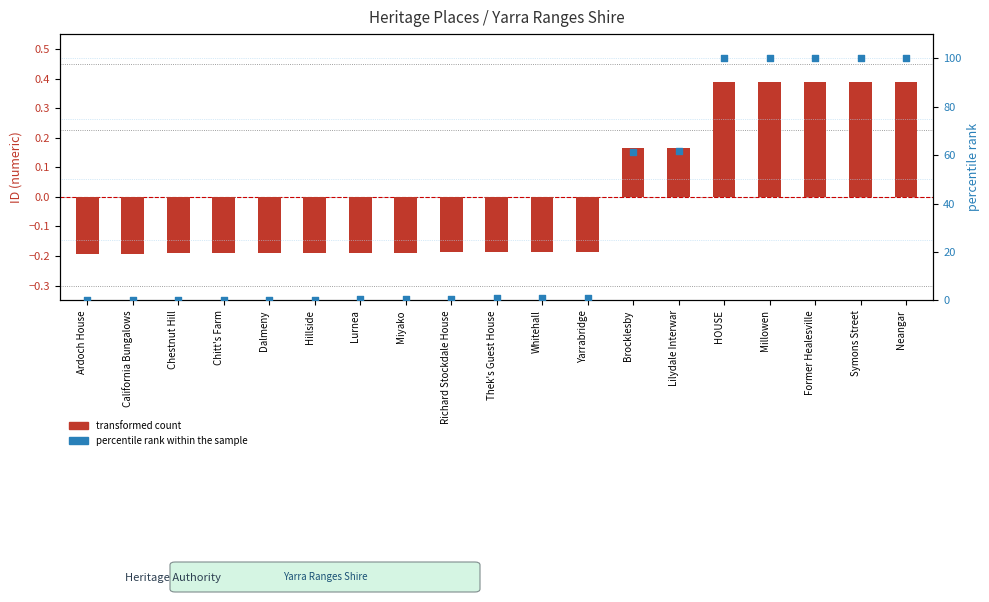

Which series has the widest spread of Y values?

percentile rank within the sample